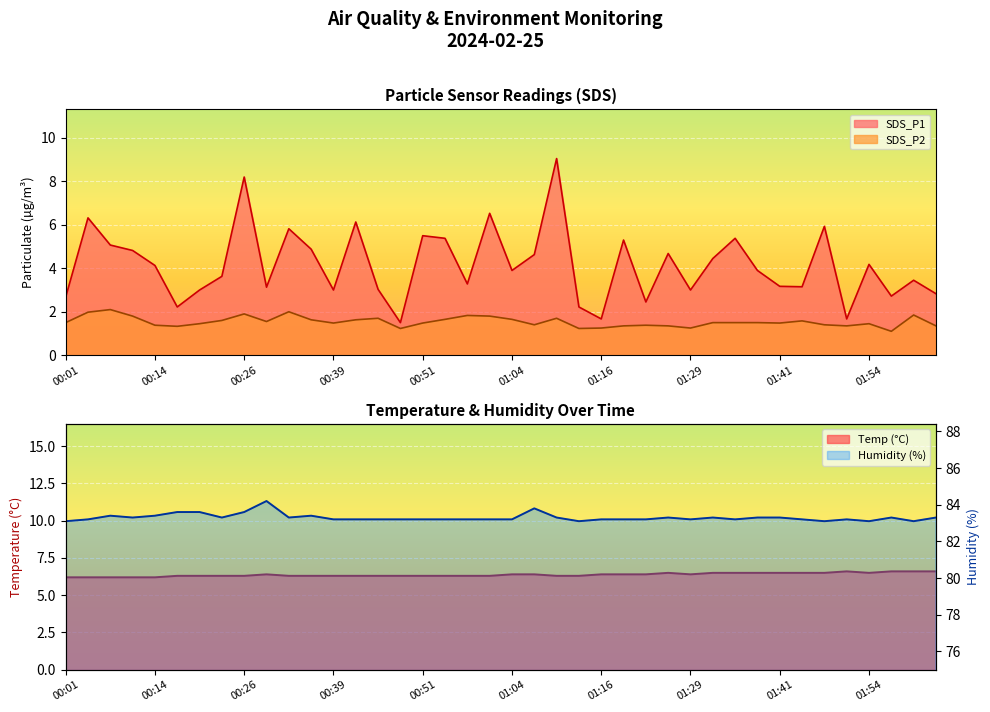

What is the approximate value of SDS_P1 at 01:41?

3.2